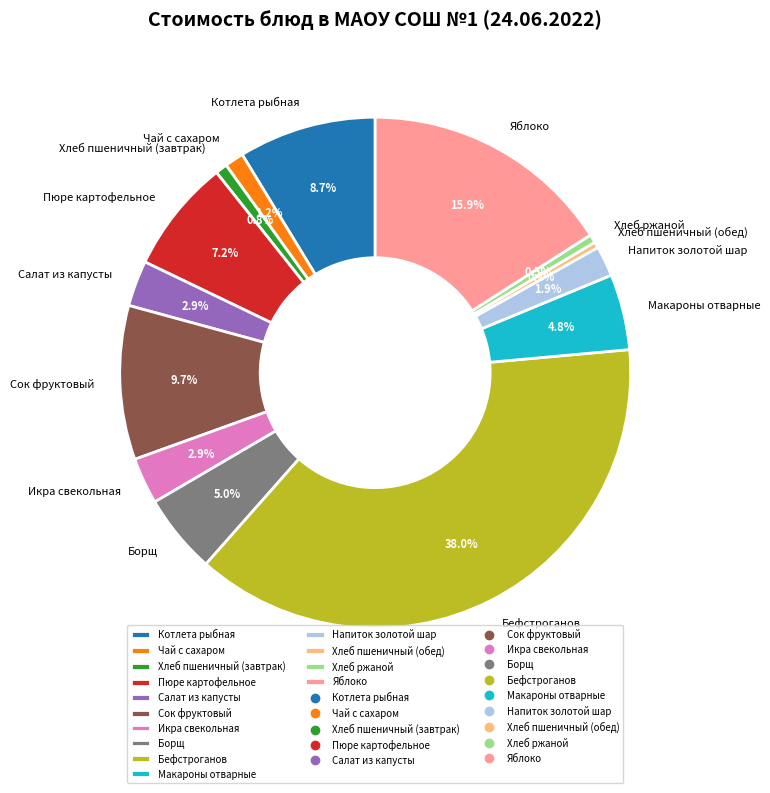

To the nearest percent, what is the average slice percentage?

7%